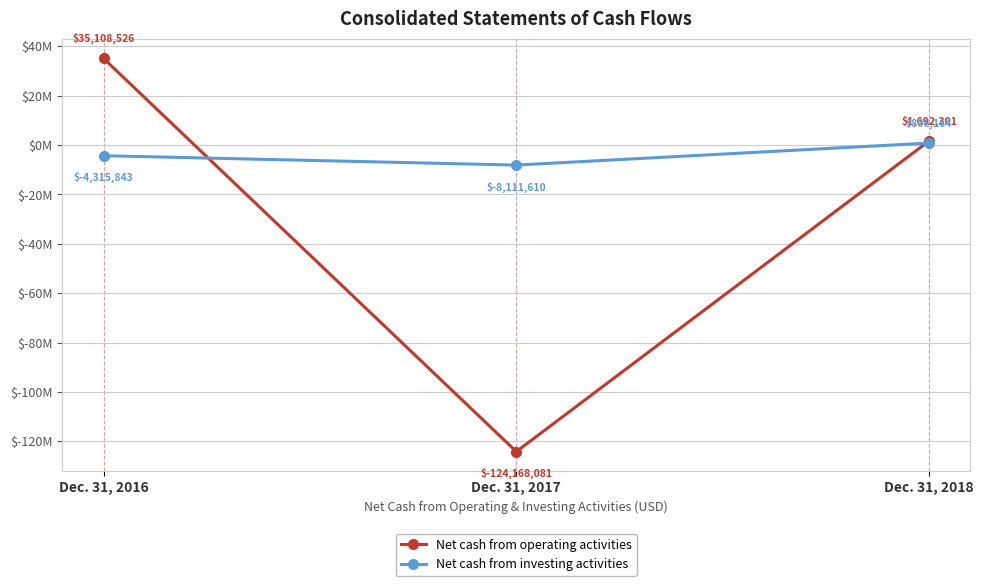

What are all the series names shown in the legend?

Net cash from operating activities, Net cash from investing activities